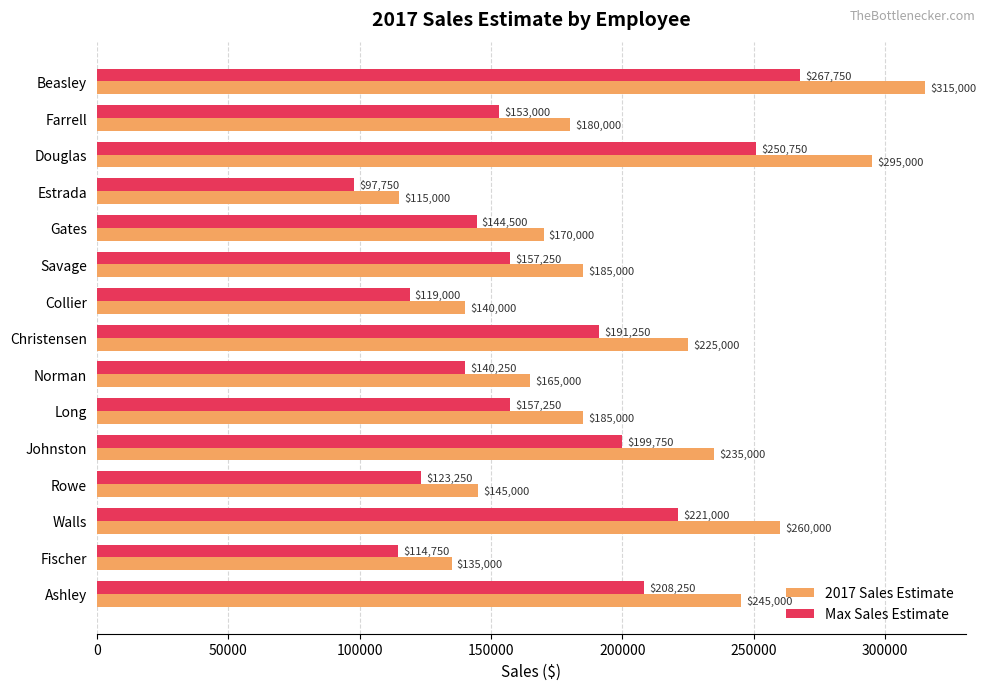

At which label is Max Sales Estimate closest to 182750?

Christensen